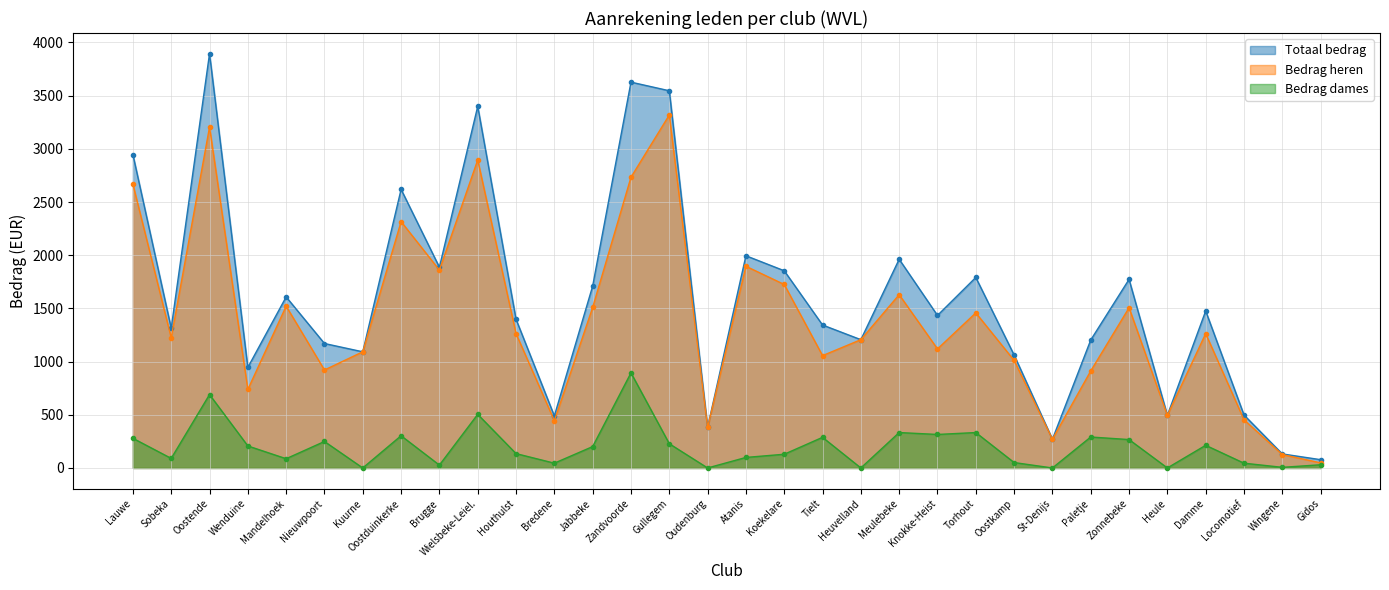

Is the value of Bedrag dames at Atanis greater than the value of Totaal bedrag at Brugge?

No